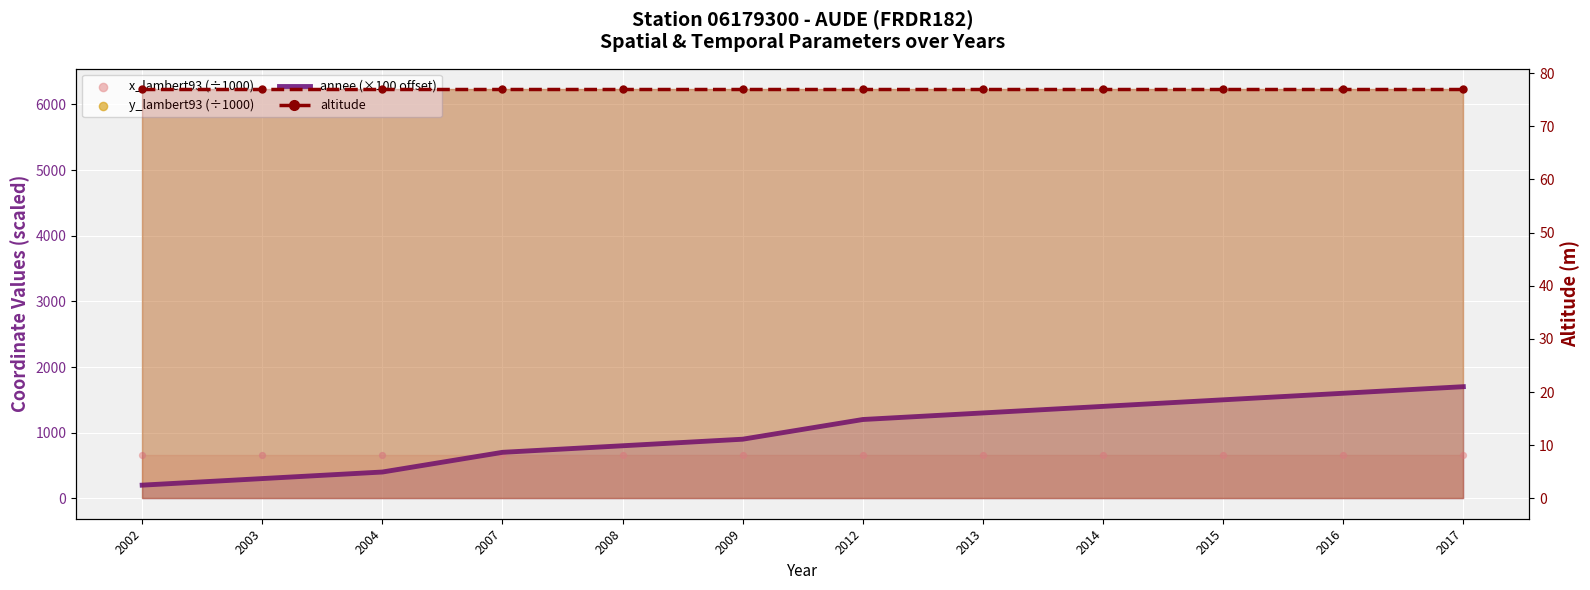

Which series contains the highest Y value?

y_lambert93 (÷1000)